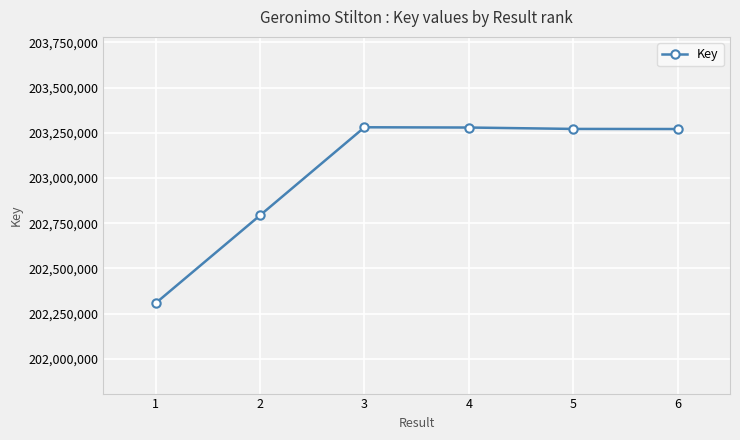

What is the ratio of the value at 3 to the value at 6?

1.0